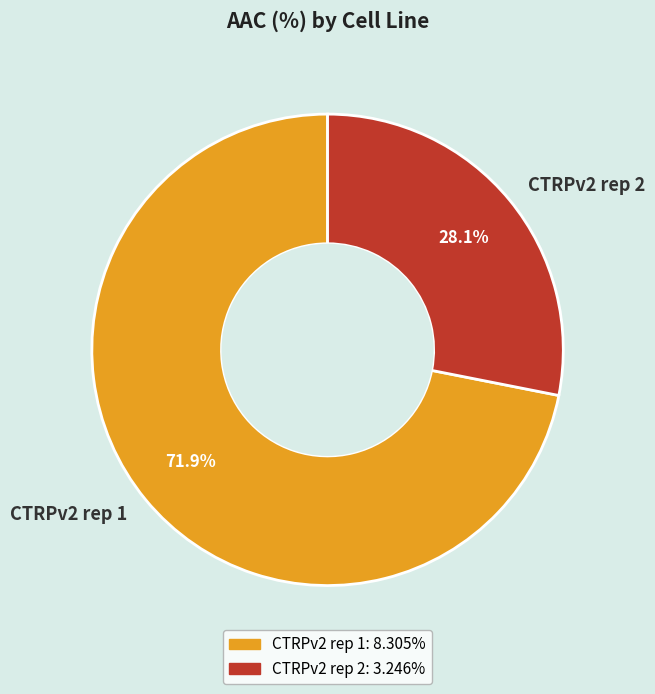

Combined, do CTRPv2 rep 1 and CTRPv2 rep 2 account for over 50%?

Yes